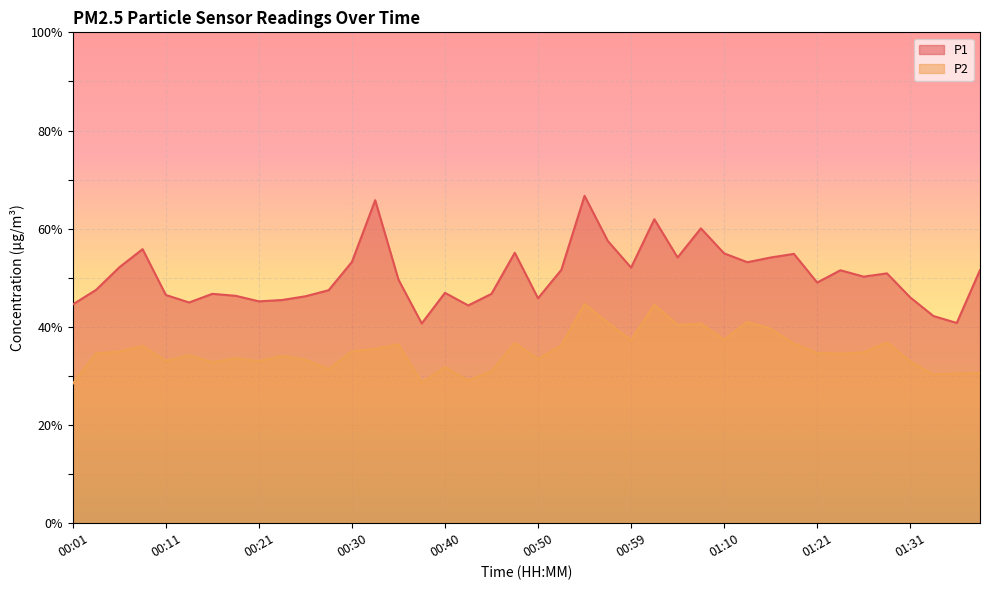

The value of P1 at 01:10 is 55.0. True or false?

True